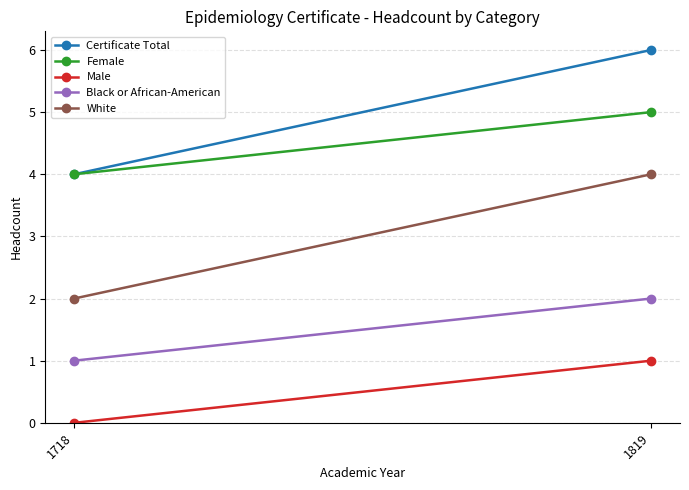

Reading right to left, what are all the values shown in this chart?

Certificate Total: 6	4
Female: 5	4
Male: 1	0
Black or African-American: 2	1
White: 4	2